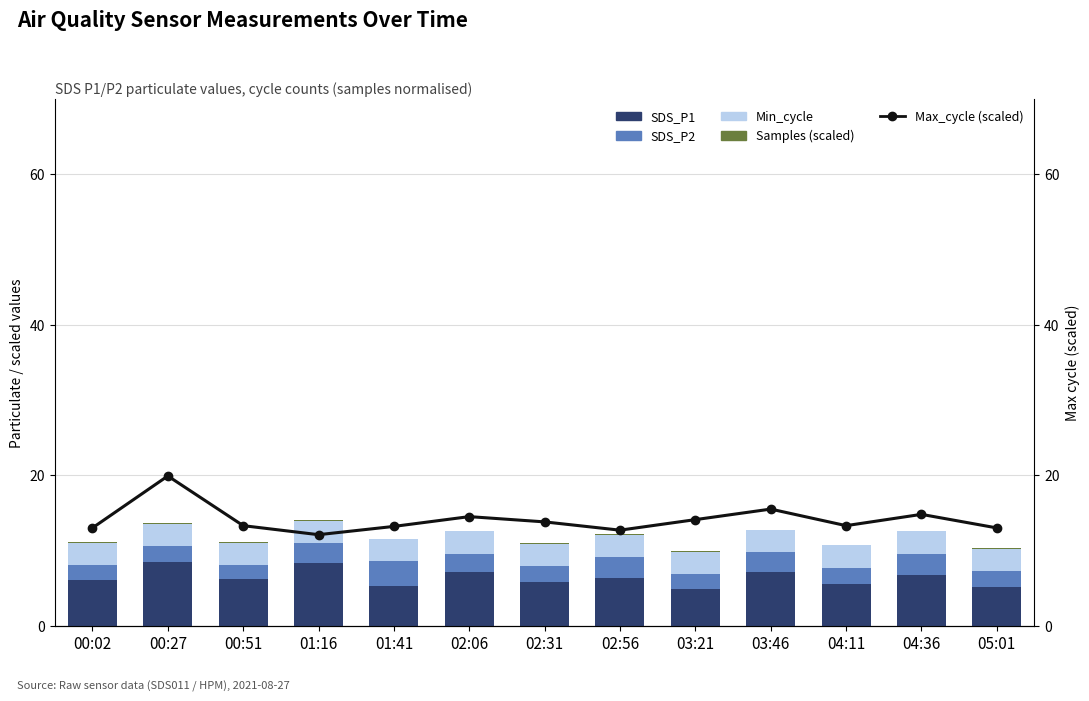

What is the label of the 12th bar from the left?

04:36